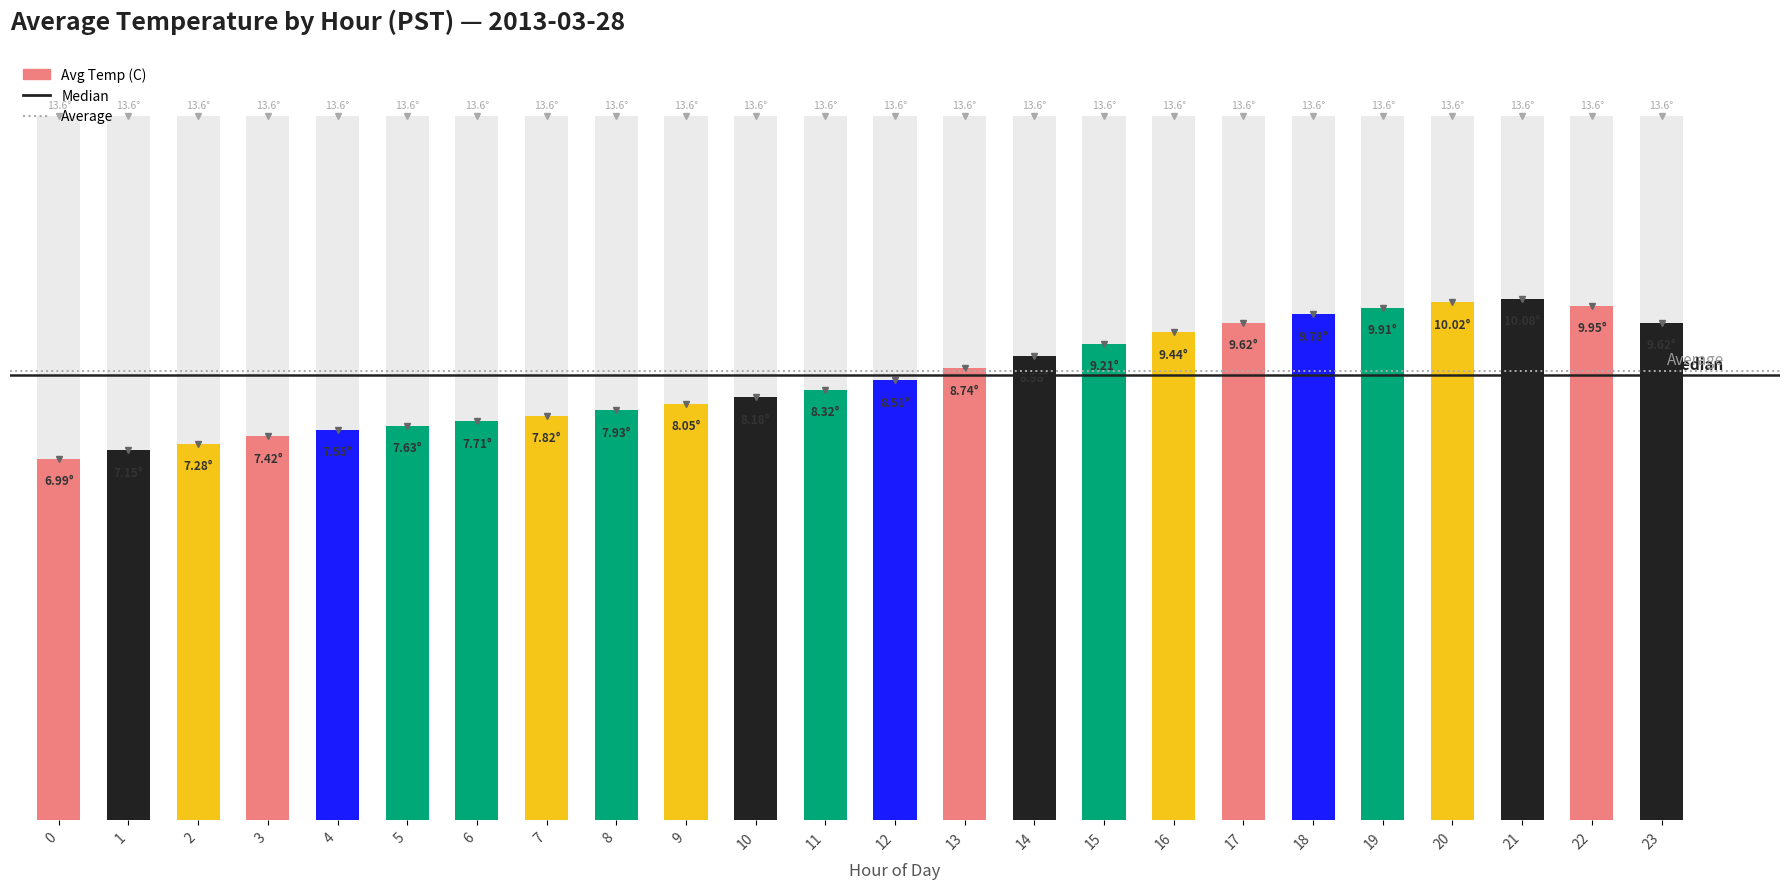

What is the average value of the Average series?

8.7